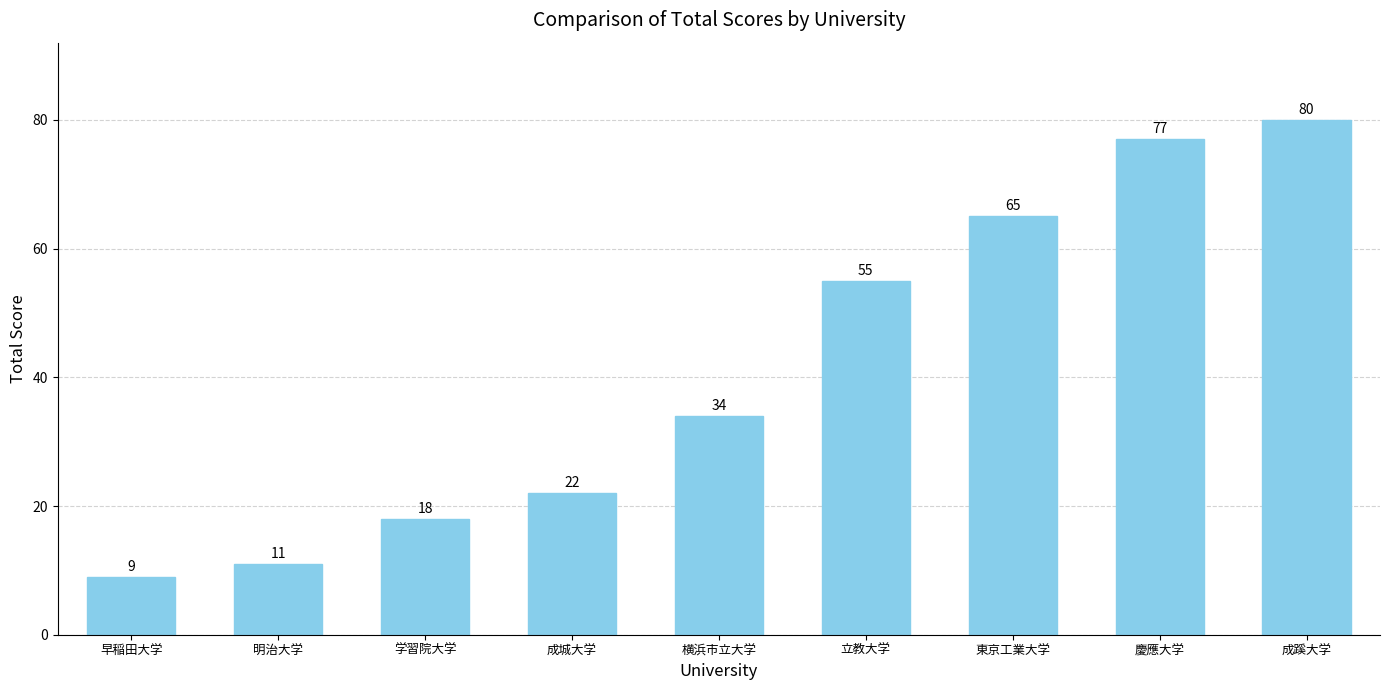

Where is the data nearest to the value 44?

横浜市立大学